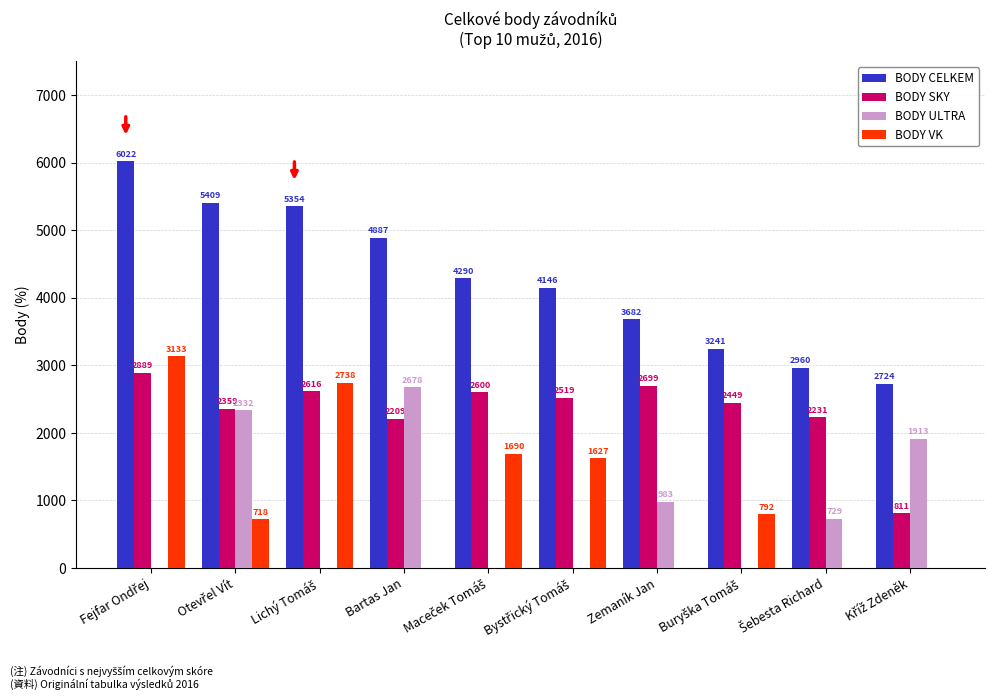

What is the maximum value for BODY SKY?

2889